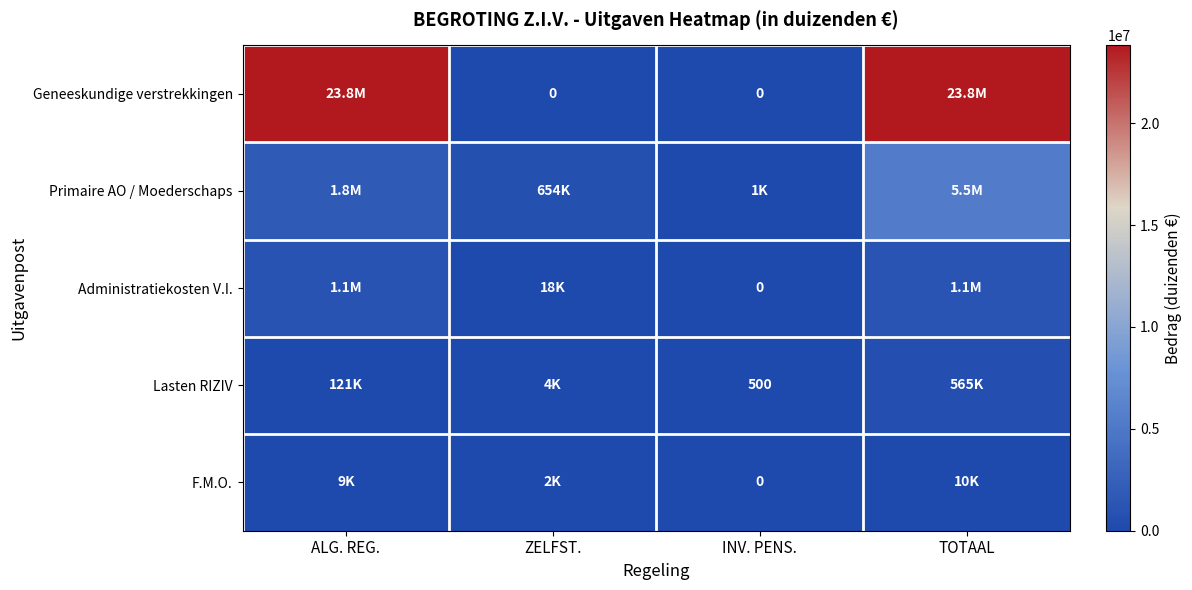

List the series in order of their peak value, lowest first.

F.M.O., Lasten RIZIV, Administratiekosten V.I., Primaire AO / Moederschaps, Geneeskundige verstrekkingen